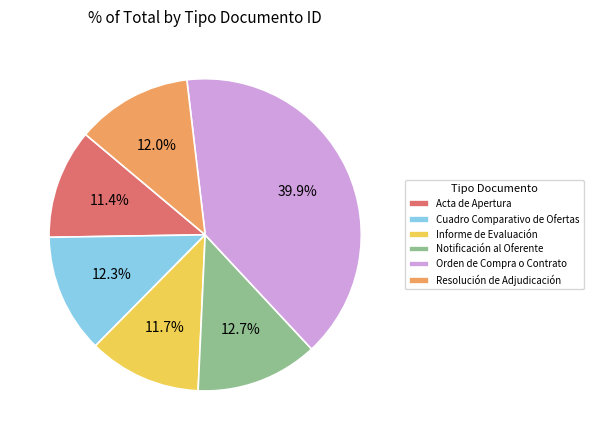

Does any single category account for the majority?

No